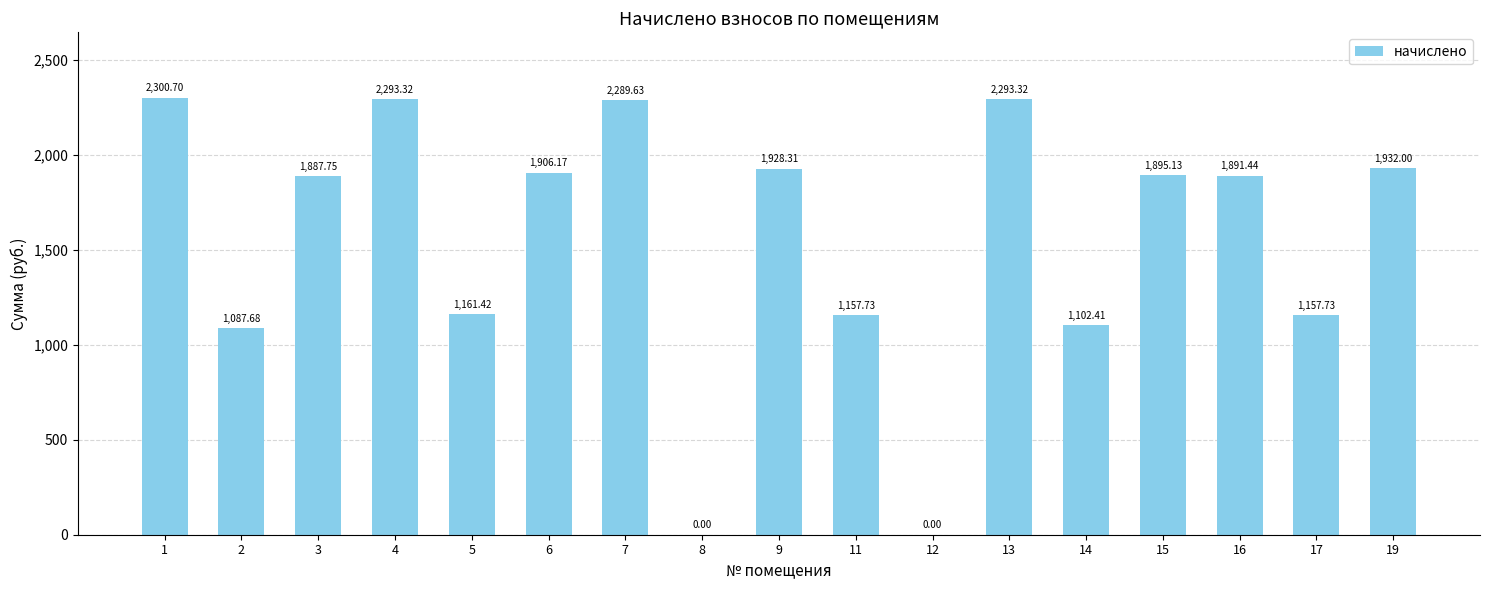

What is the sum of all values?

26284.7